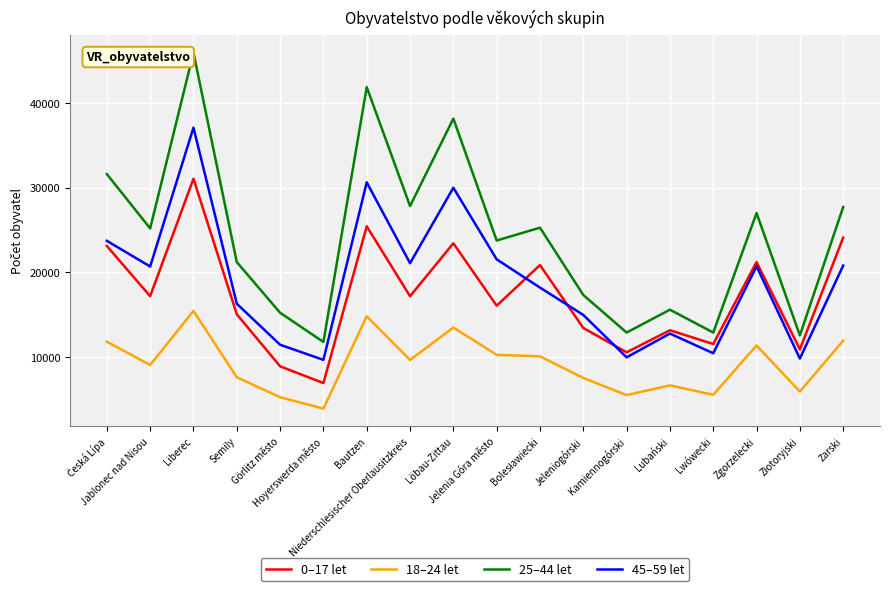

Which series has the largest total across all categories?

25–44 let